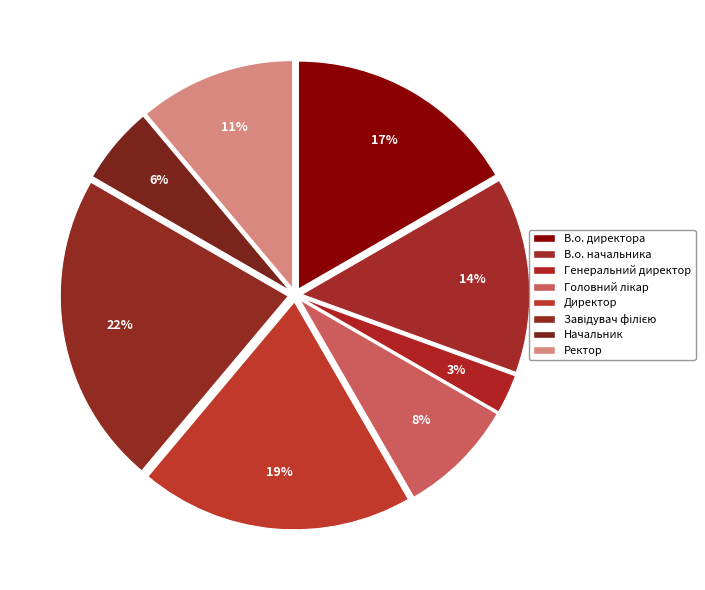

Count the number of slices in the pie.

8